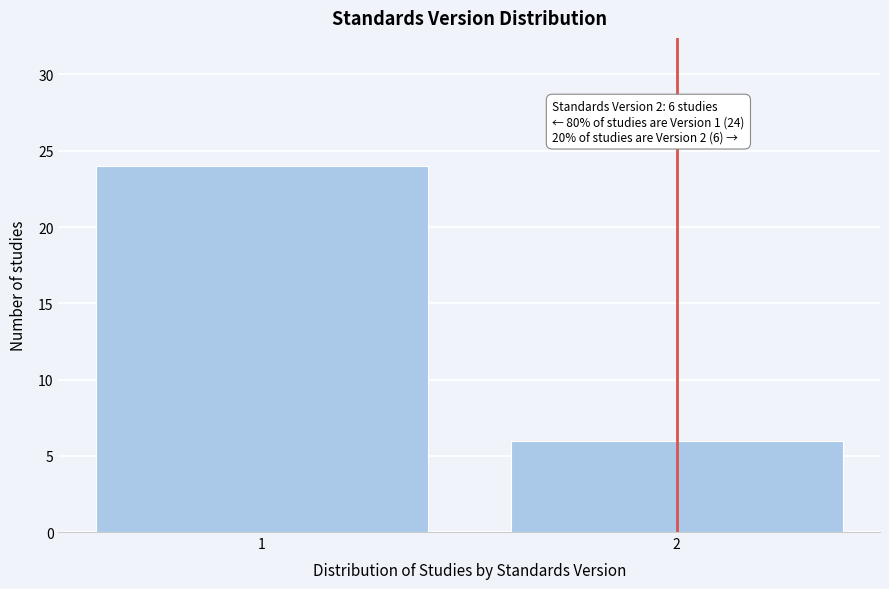

Reading left to right, extract all data points from this chart.

1=24	2=6